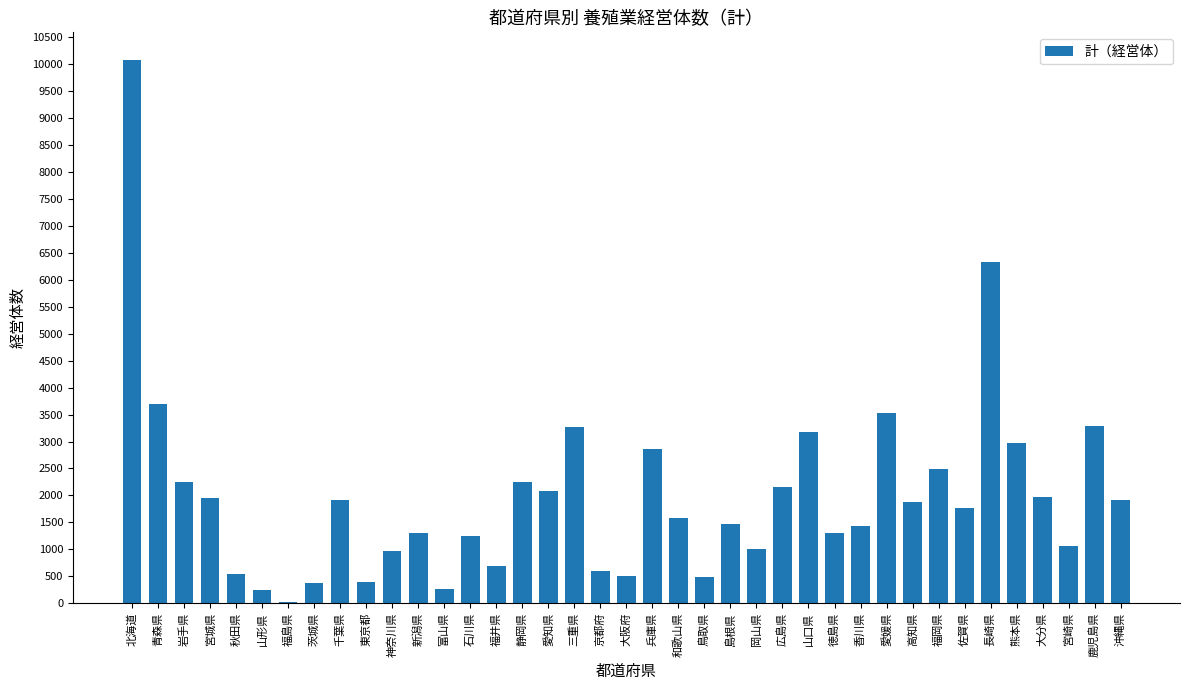

Count the number of data series in this chart.

1